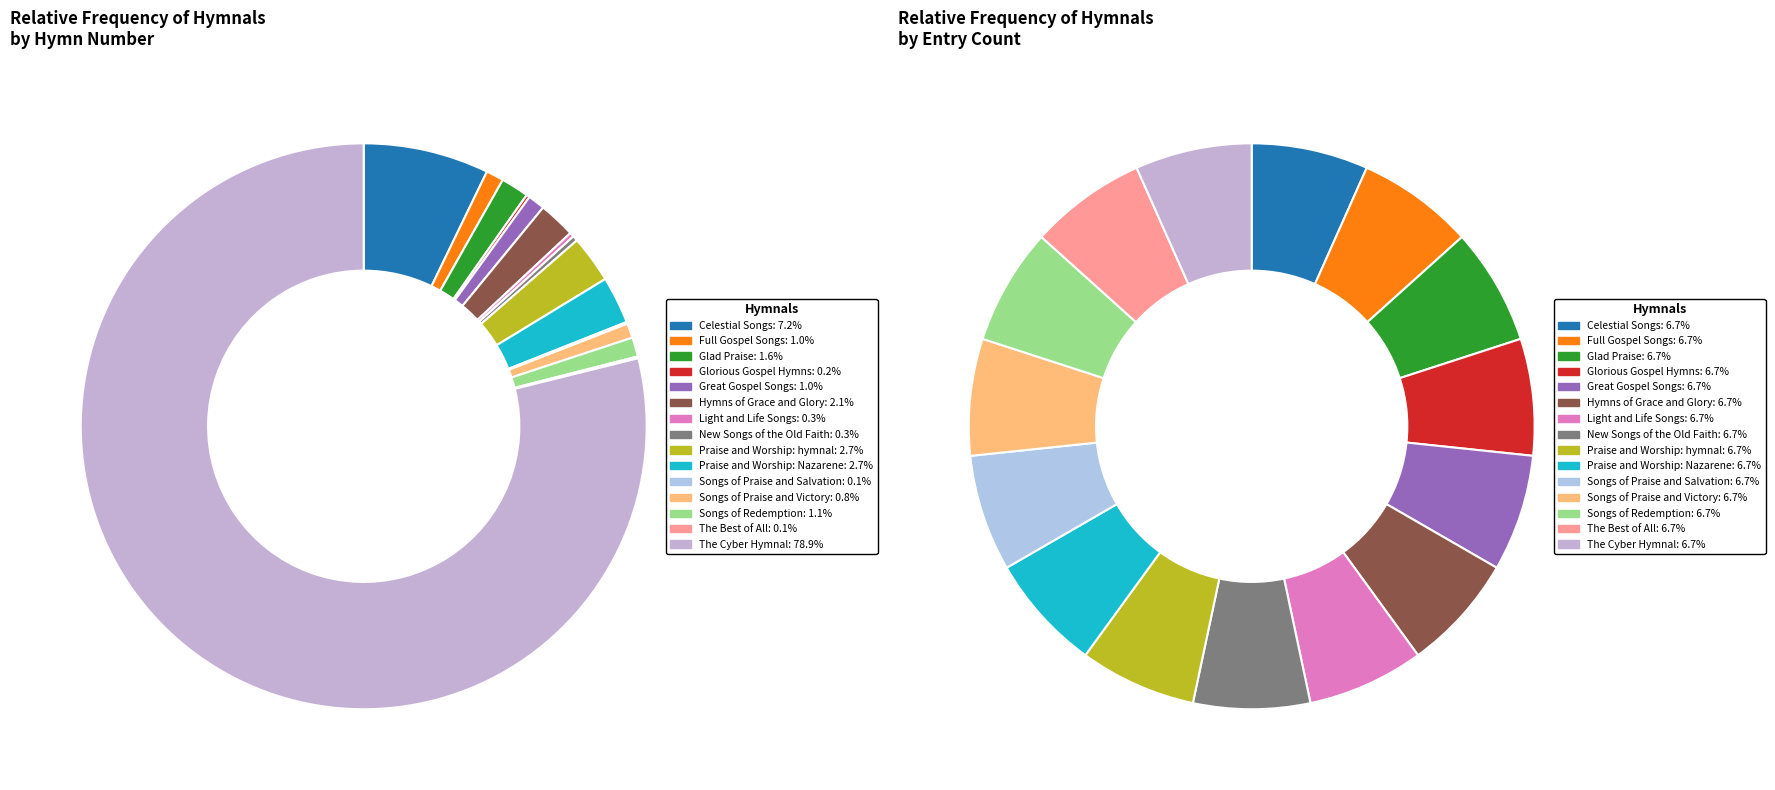

Approximately how many times larger is the value at Glorious Gospel Hymns compared to Praise and Worship: hymnal?

0.1